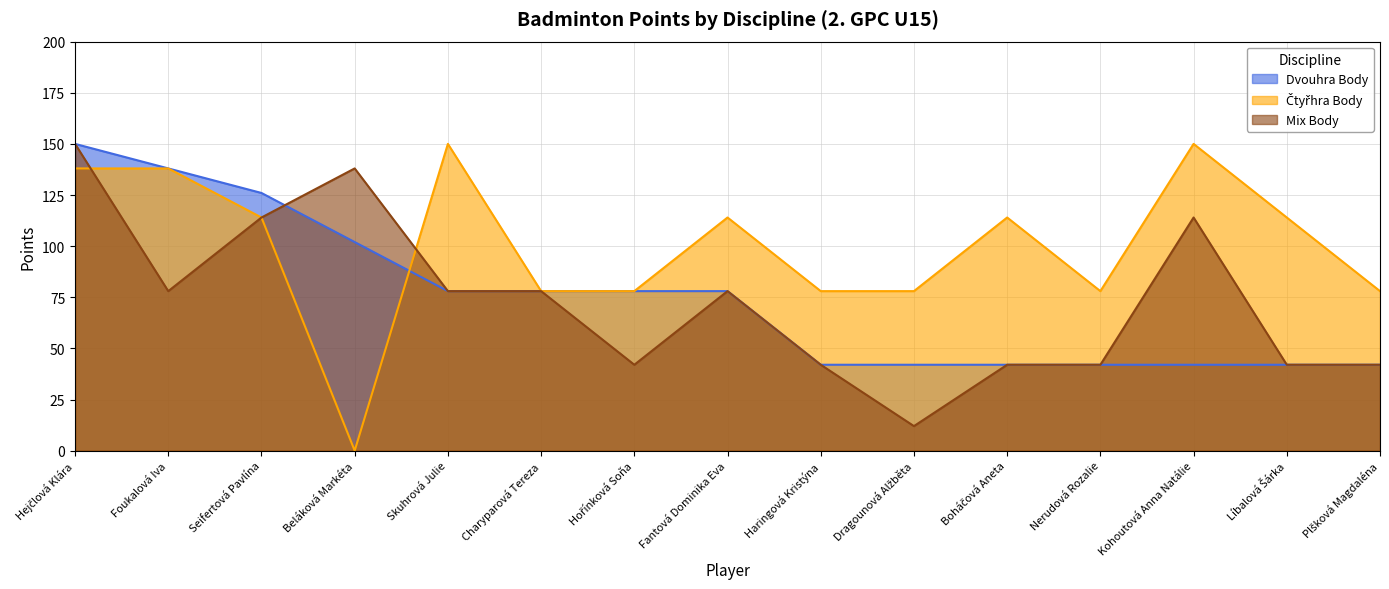

Reading left to right, transcribe all the data shown in this chart.

Dvouhra Body: 150	138	126	102	78	78	78	78	42	42	42	42	42	42	42
Čtyřhra Body: 138	138	114	0	150	78	78	114	78	78	114	78	150	114	78
Mix Body: 150	78	114	138	78	78	42	78	42	12	42	42	114	42	42